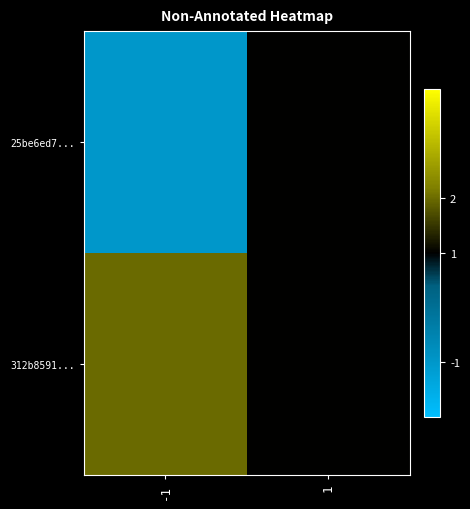

Between -1 and 1, which series saw the biggest shift?

25be6ed7...